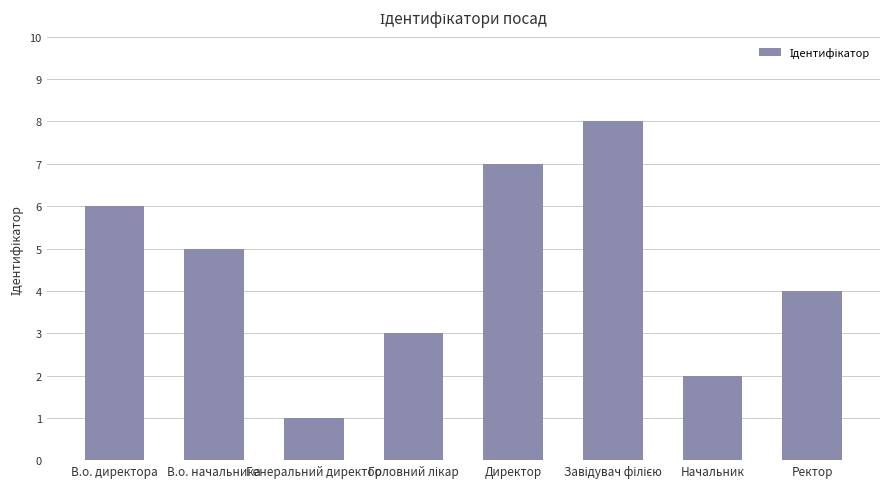

The value at Начальник is 2. True or false?

True